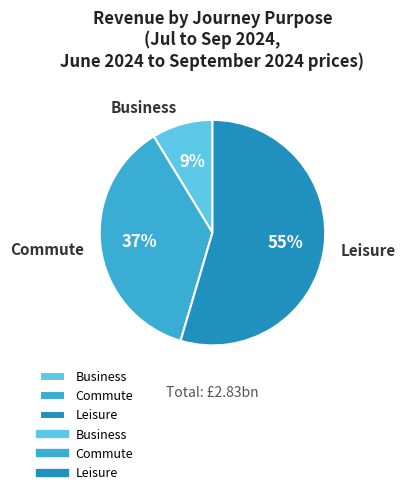

True or false: Business accounts for 1% of the total.

False